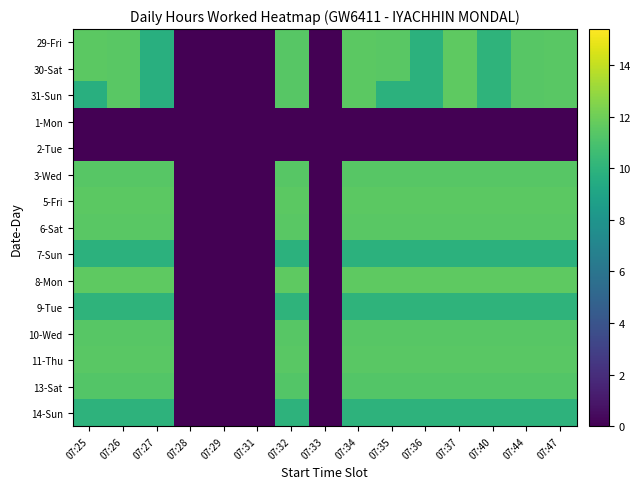

What is the greatest value displayed?

11.6